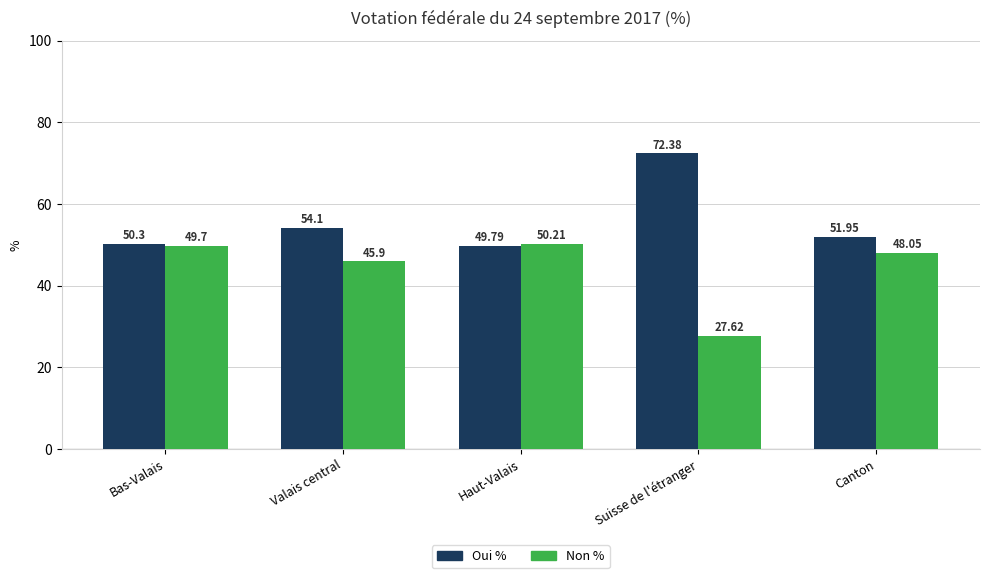

What position from the right is Bas-Valais?

5